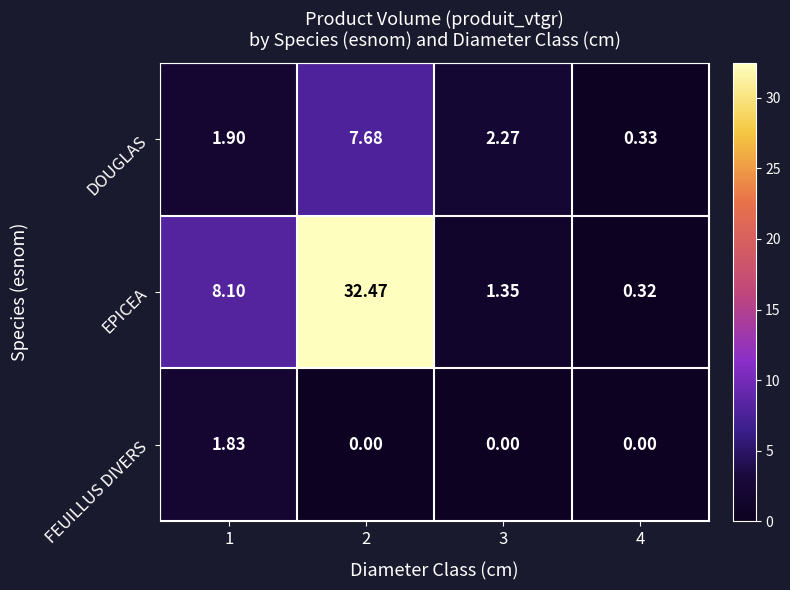

Rank the series at 1 from lowest to highest value.

FEUILLUS DIVERS, DOUGLAS, EPICEA